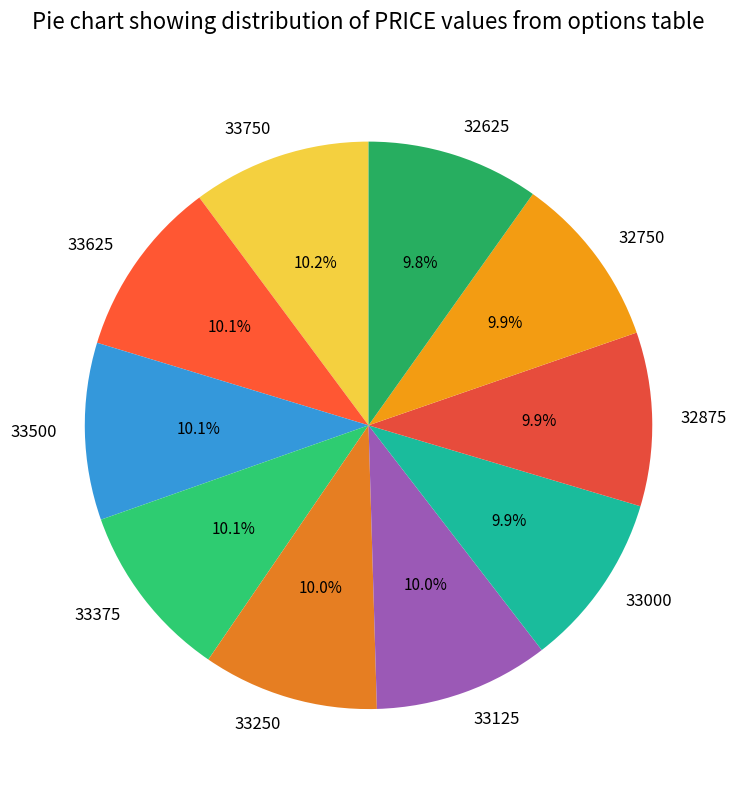

Approximately how many times larger is the value at 33625 compared to 32750?

1.1